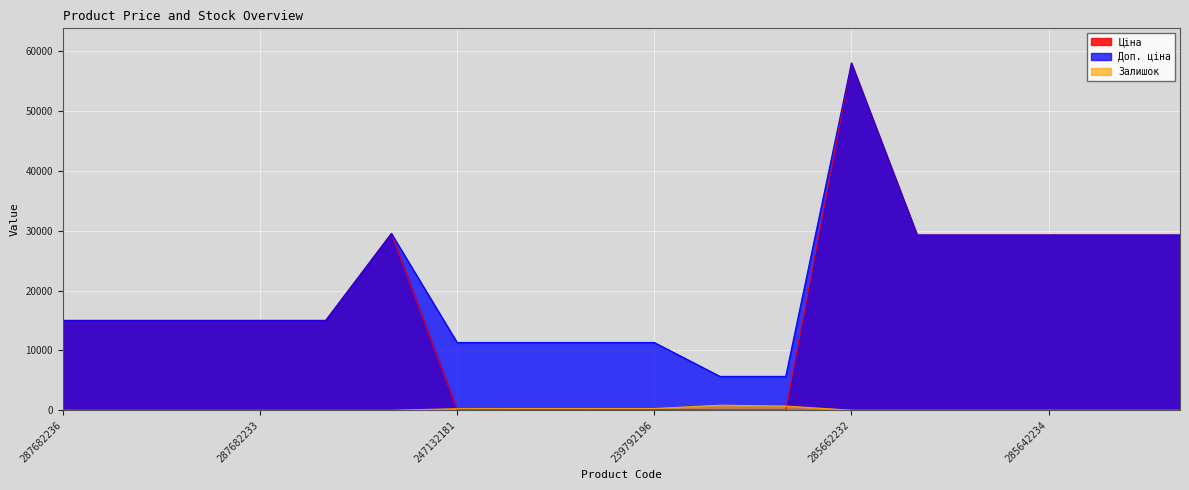

Reading left to right, transcribe all the data shown in this chart.

Ціна: 15019.2	15019.2	15019.2	15019.2	15019.2	29548.9	113.3	113.3	113.3	113.3	56.7	56.7	58037.0	29294.9	29294.9	29294.9	29294.9	29294.9
Доп. ціна: 15019.2	15019.2	15019.2	15019.2	15019.2	29548.9	11334.0	11334.0	11334.0	11334.0	5667.0	5667.0	58037.0	29294.9	29294.9	29294.9	29294.9	29294.9
Залишок: 0.0	0.0	0.0	0.0	0.0	0.0	260.0	290.0	289.0	290.0	845.0	698.0	12.0	12.0	11.0	5.0	13.0	4.0